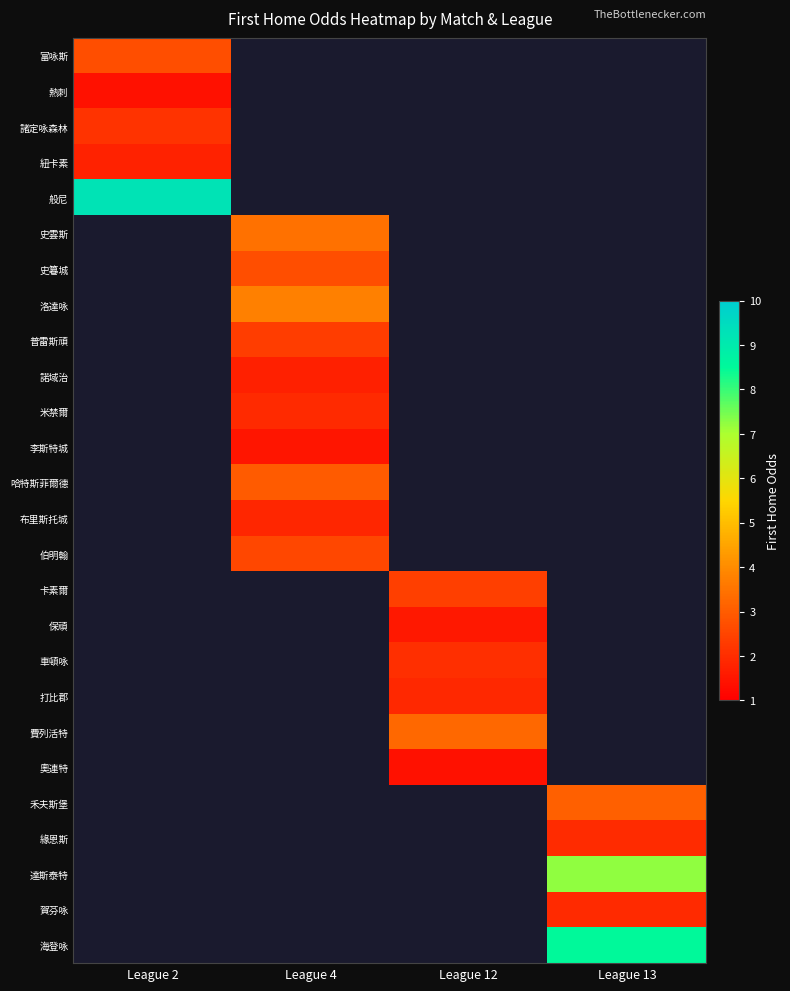

How many values in 米禁爾 are above zero?

1